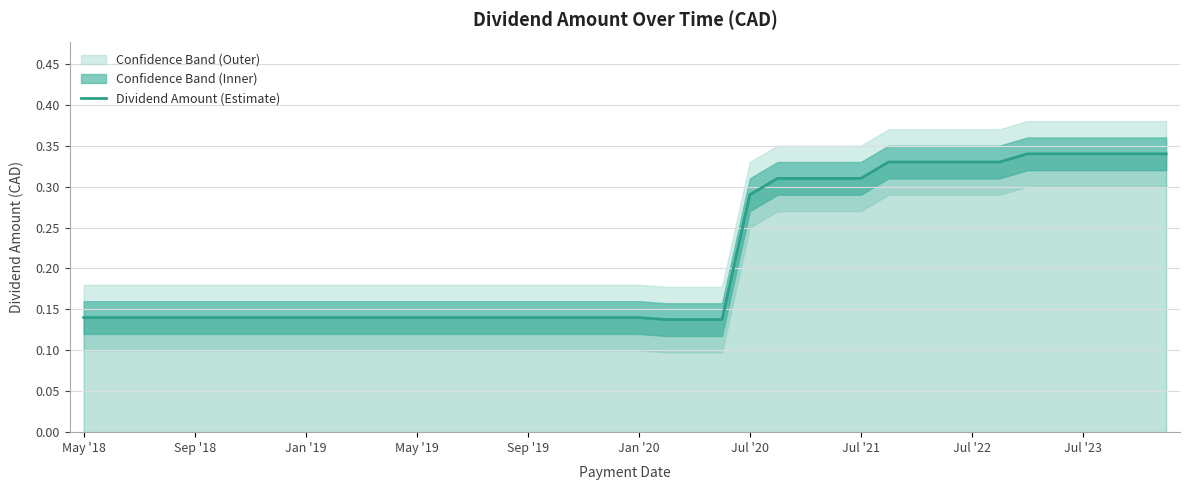

Is it true that Dividend Amount (Estimate) equals 0.1 at Jul '21?

False